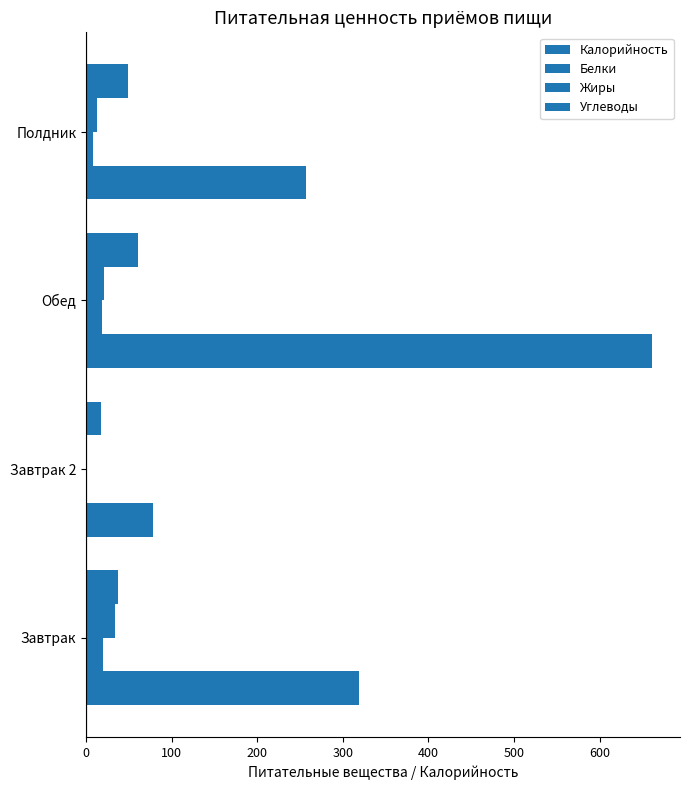

Count the number of categories in the chart.

4